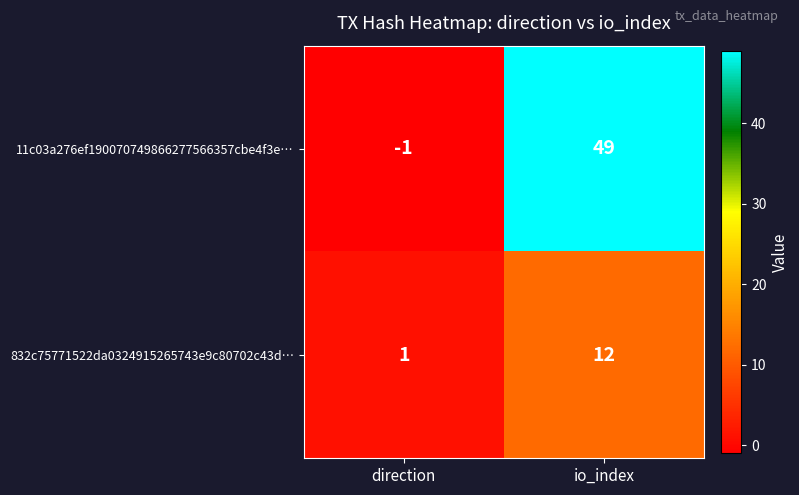

At how many categories does at least one series exceed 32?

1